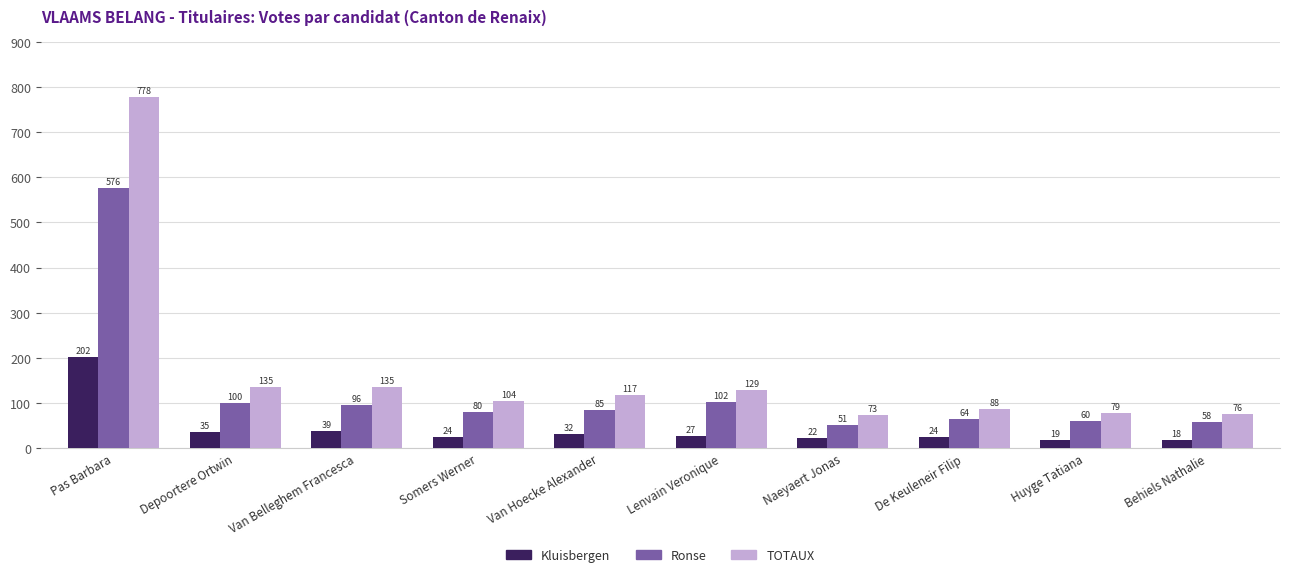

At which category is the sum across all series the highest?

Pas Barbara